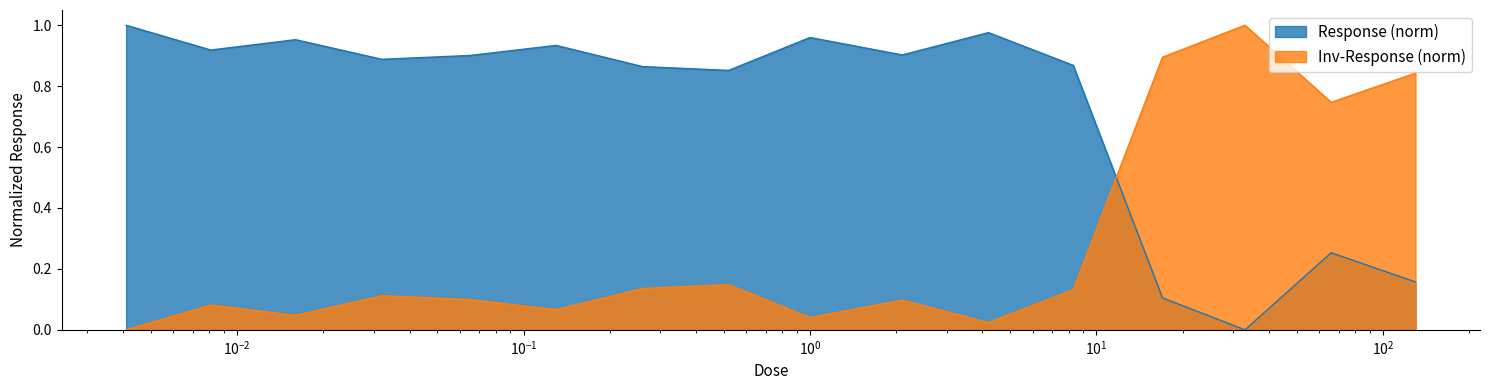

Is it true that the value at 130.0 is 0.2?

False